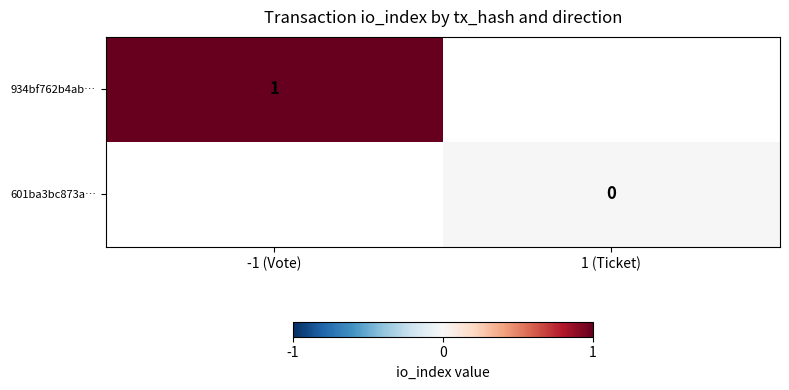

At which category does the chart reach its peak across all series?

-1 (Vote)